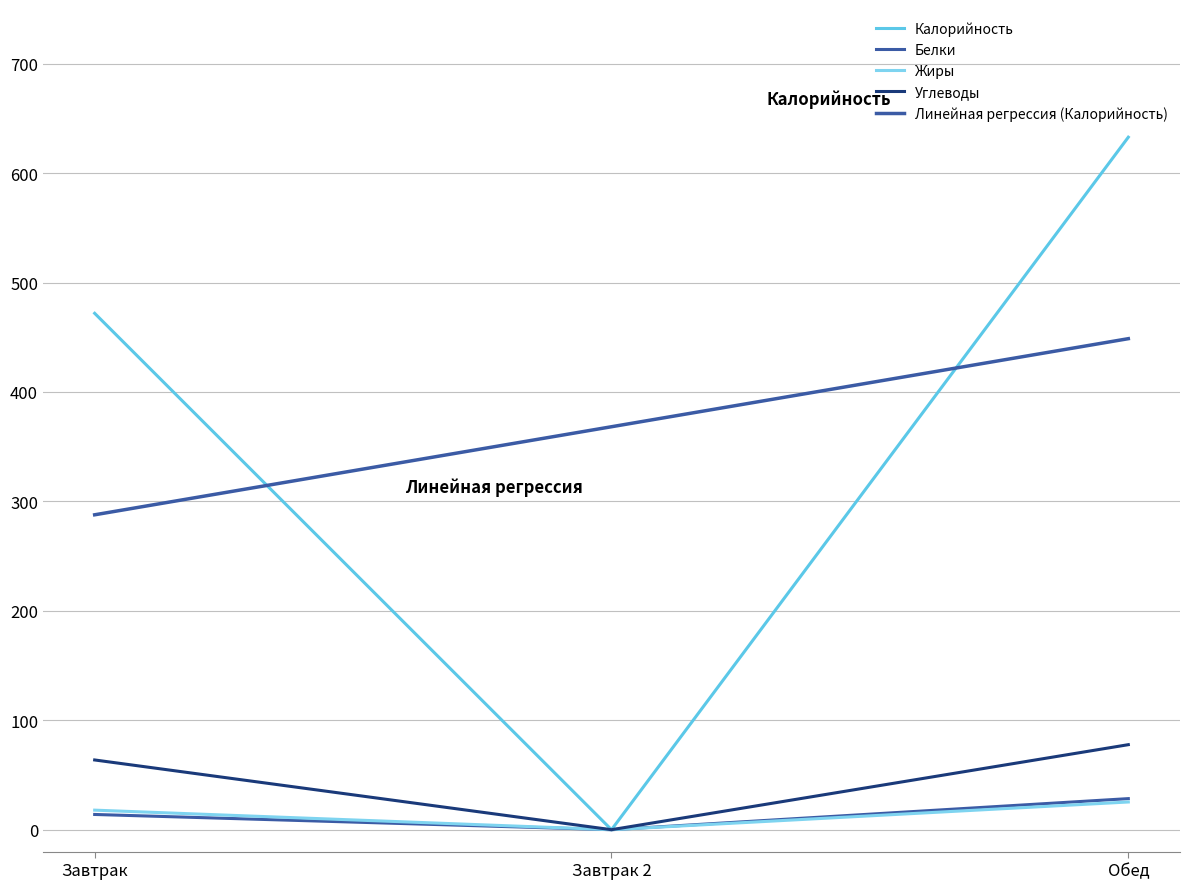

What is the average value of the Углеводы series?

47.1